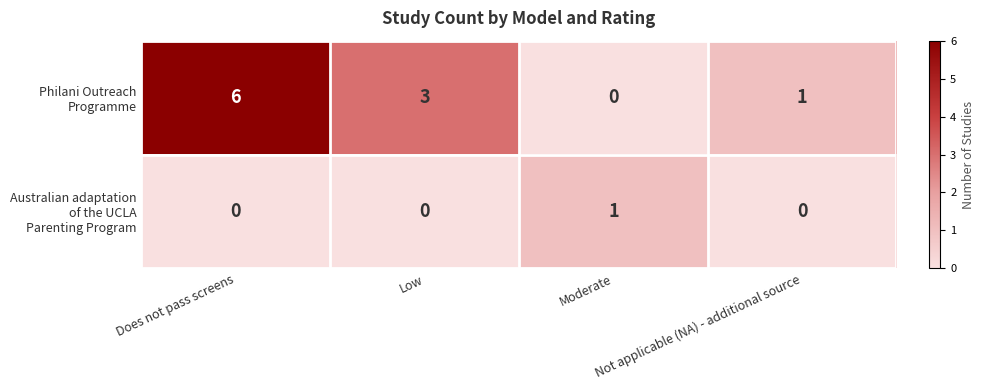

What is the maximum value shown in the chart?

6